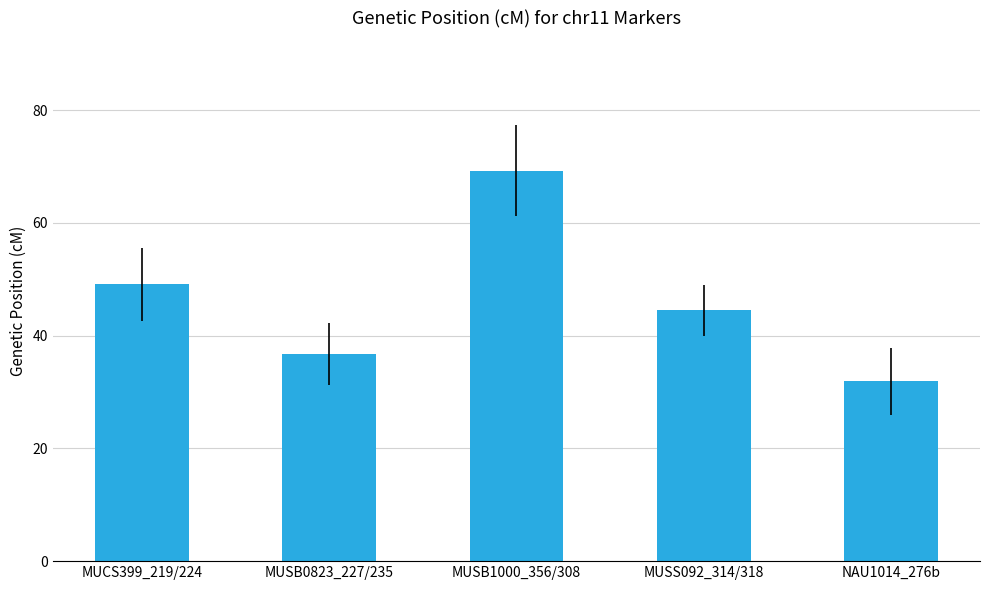

What is the ratio of the value at MUSS092_314/318 to the value at MUCS399_219/224?

0.9